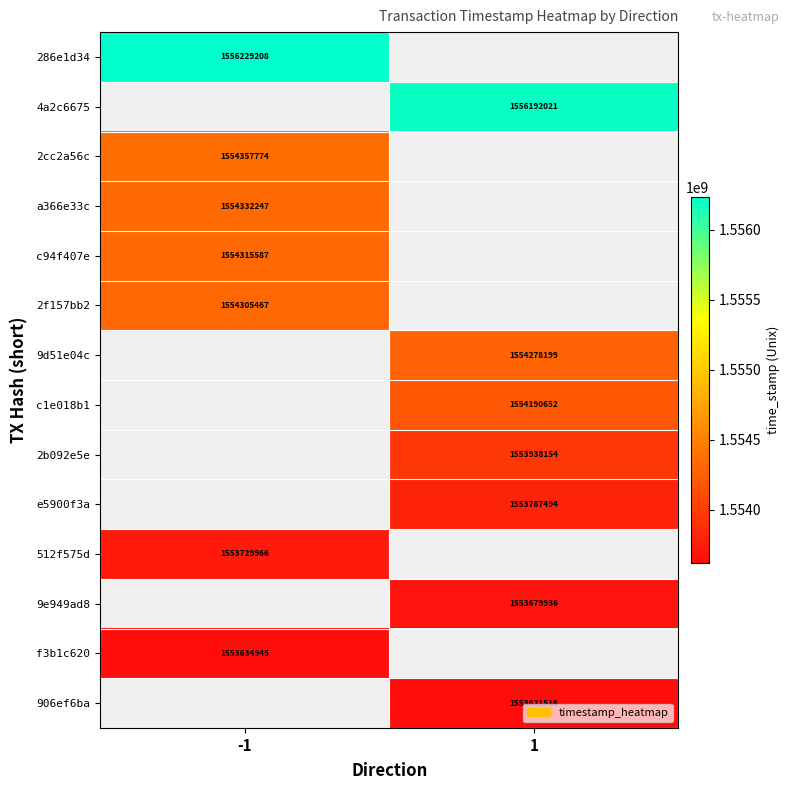

The 9d51e04c series shows 2024824426 at 1. True or false?

False